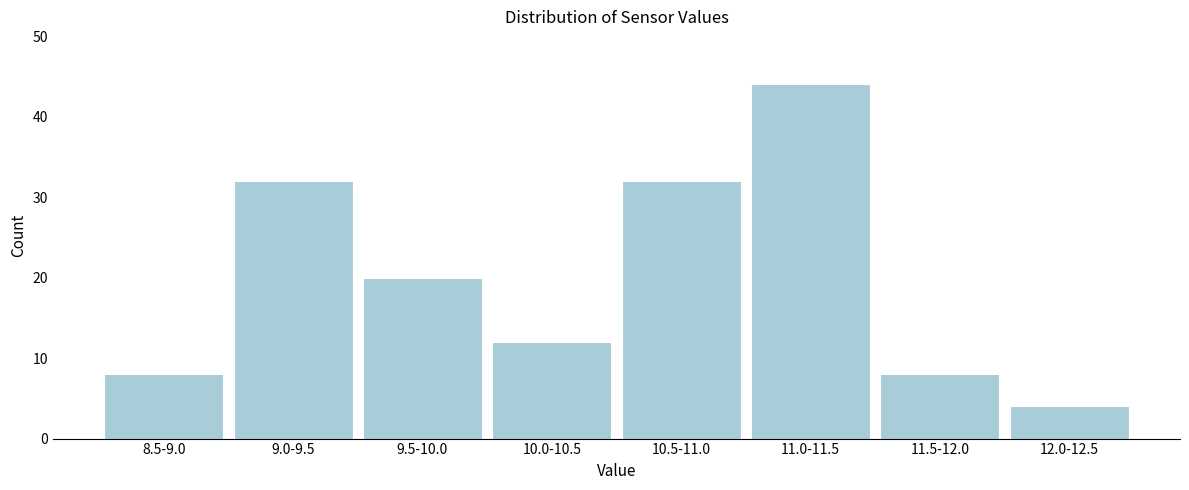

Reading left to right, list all the values displayed in this chart.

8.5-9.0=8	9.0-9.5=32	9.5-10.0=20	10.0-10.5=12	10.5-11.0=32	11.0-11.5=44	11.5-12.0=8	12.0-12.5=4